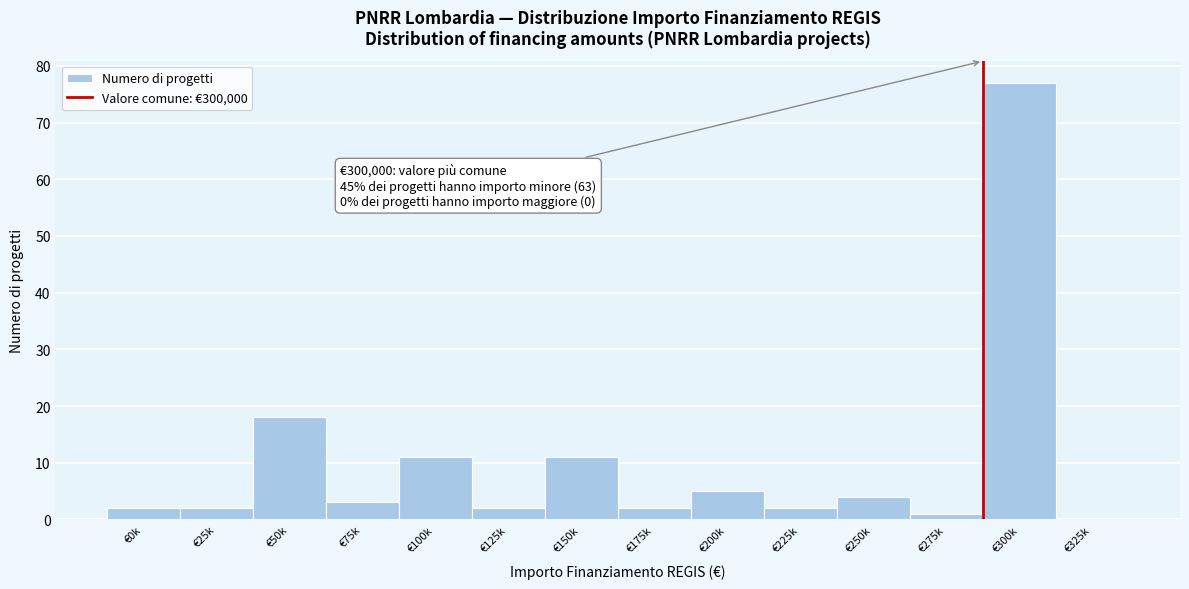

Reading left to right, list all the values displayed in this chart.

€0k=2	€25k=2	€50k=18	€75k=3	€100k=11	€125k=2	€150k=11	€175k=2	€200k=5	€225k=2	€250k=4	€275k=1	€300k=77	€325k=0